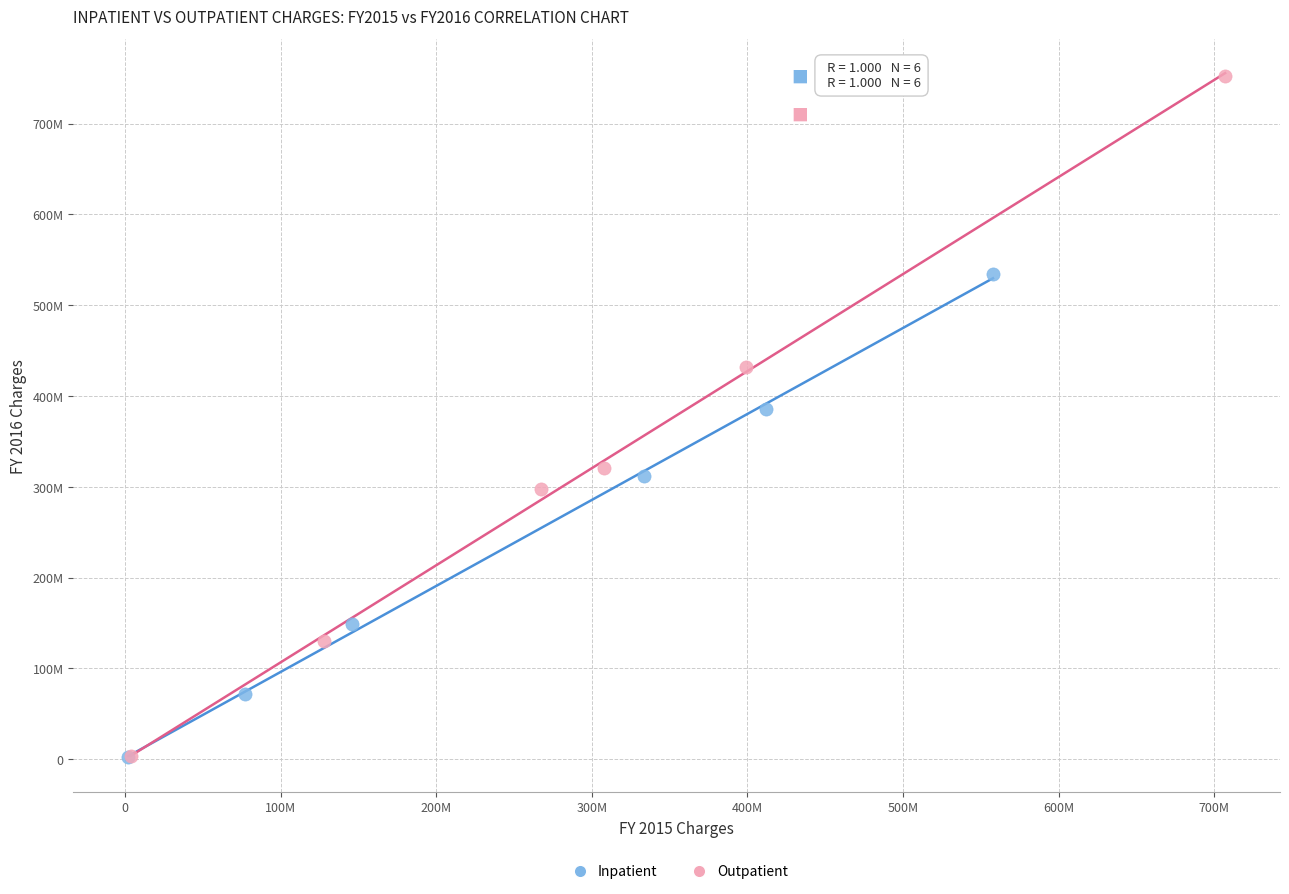

What are all the series names shown in the legend?

Inpatient, Outpatient